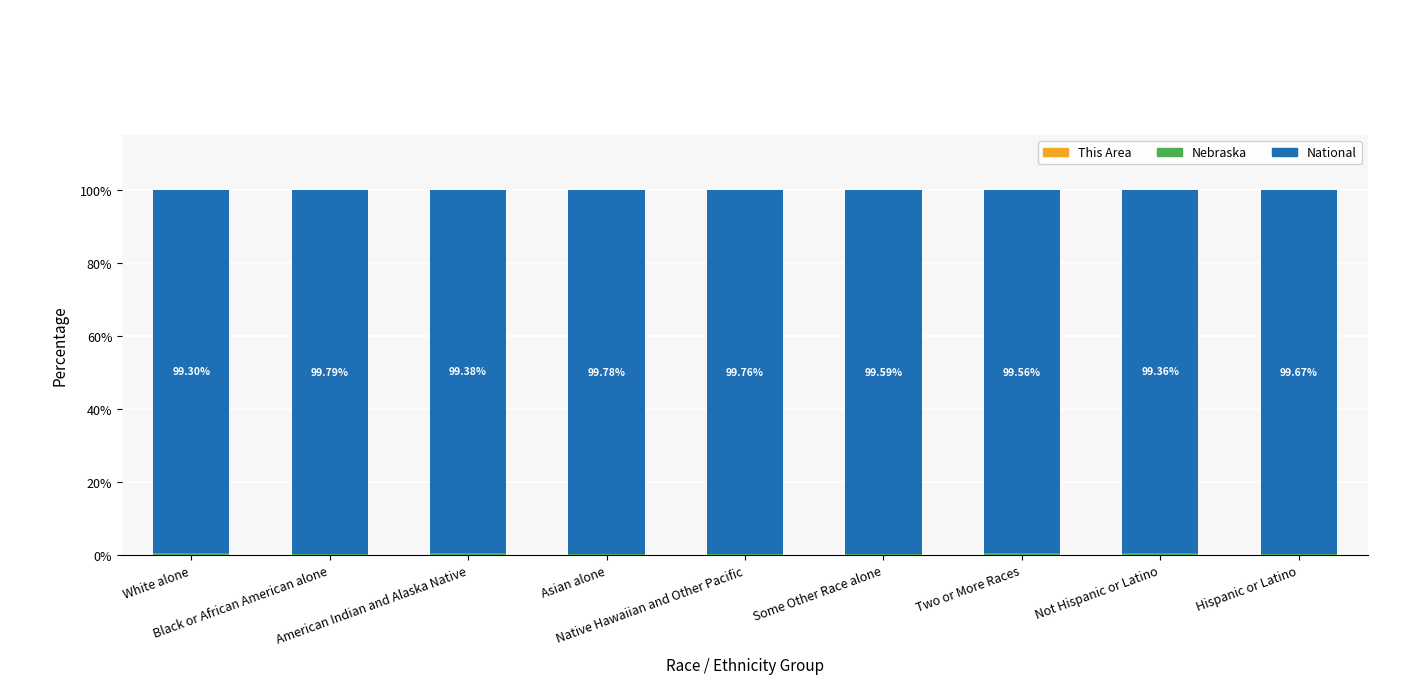

Are the bars grouped side by side (vs. stacked)?

No